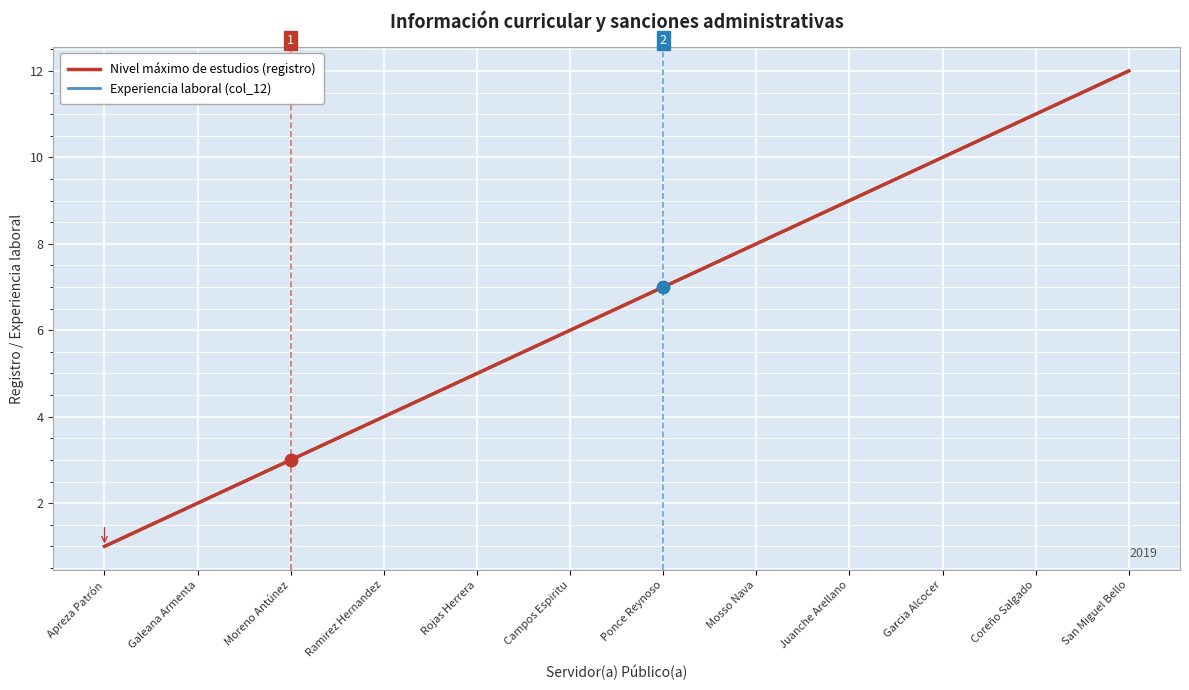

Does the chart display data point markers on the line(s)?

No